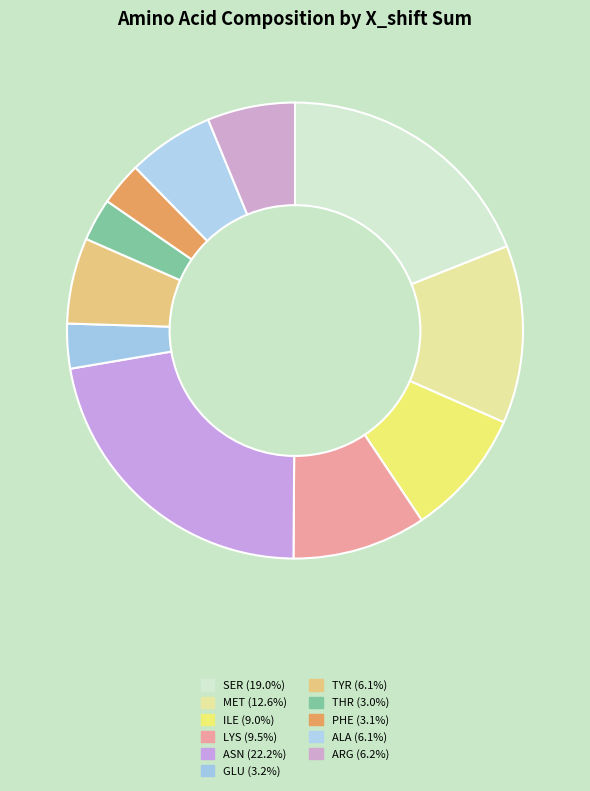

How many slices are in this pie chart?

11